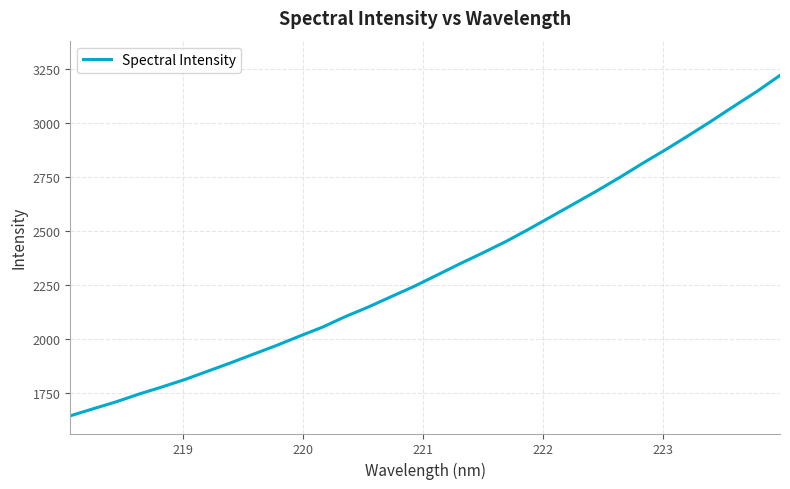

What is the difference between the maximum and minimum values?

1579.8